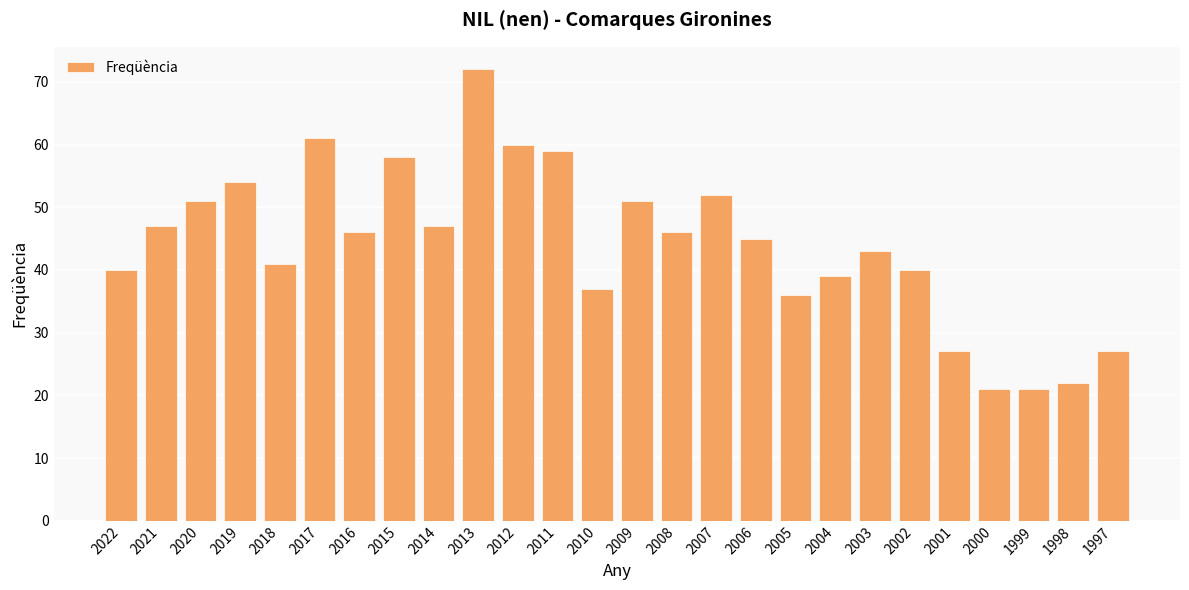

Reading left to right, extract all data points from this chart.

40	47	51	54	41	61	46	58	47	72	60	59	37	51	46	52	45	36	39	43	40	27	21	21	22	27